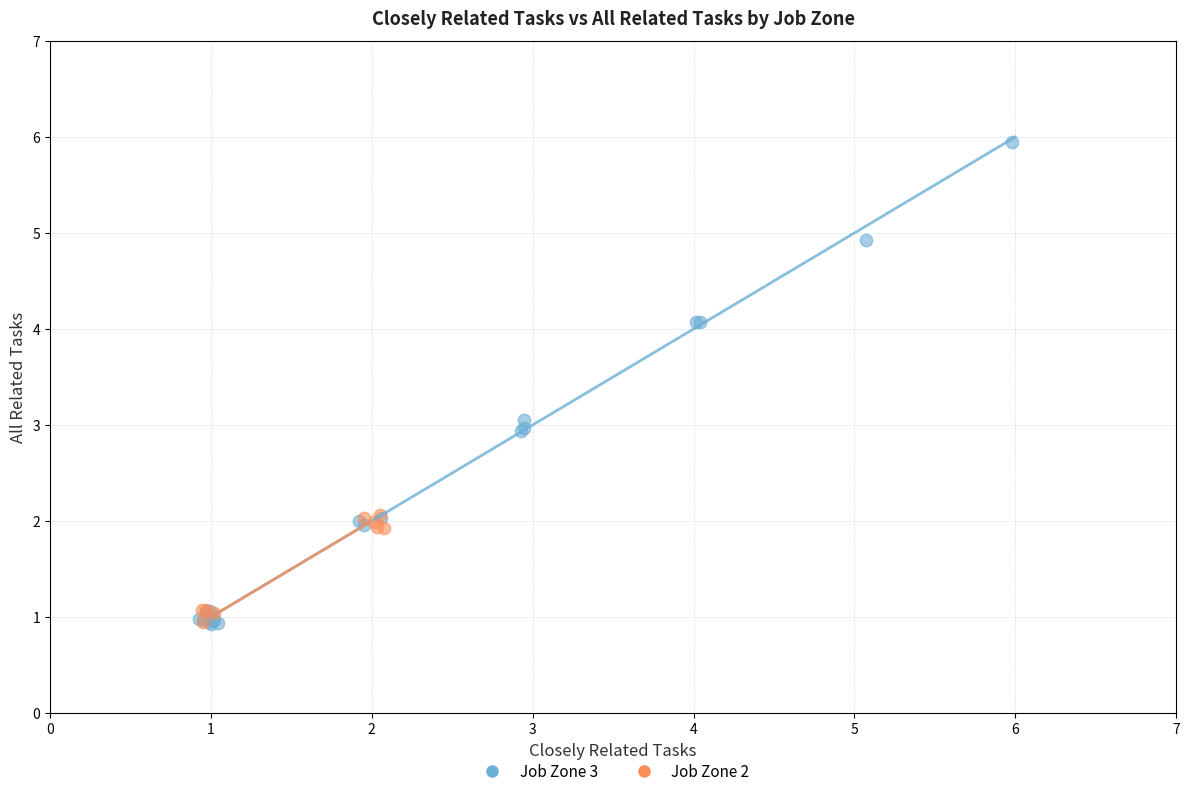

Which series contains the highest Y value?

Job Zone 3